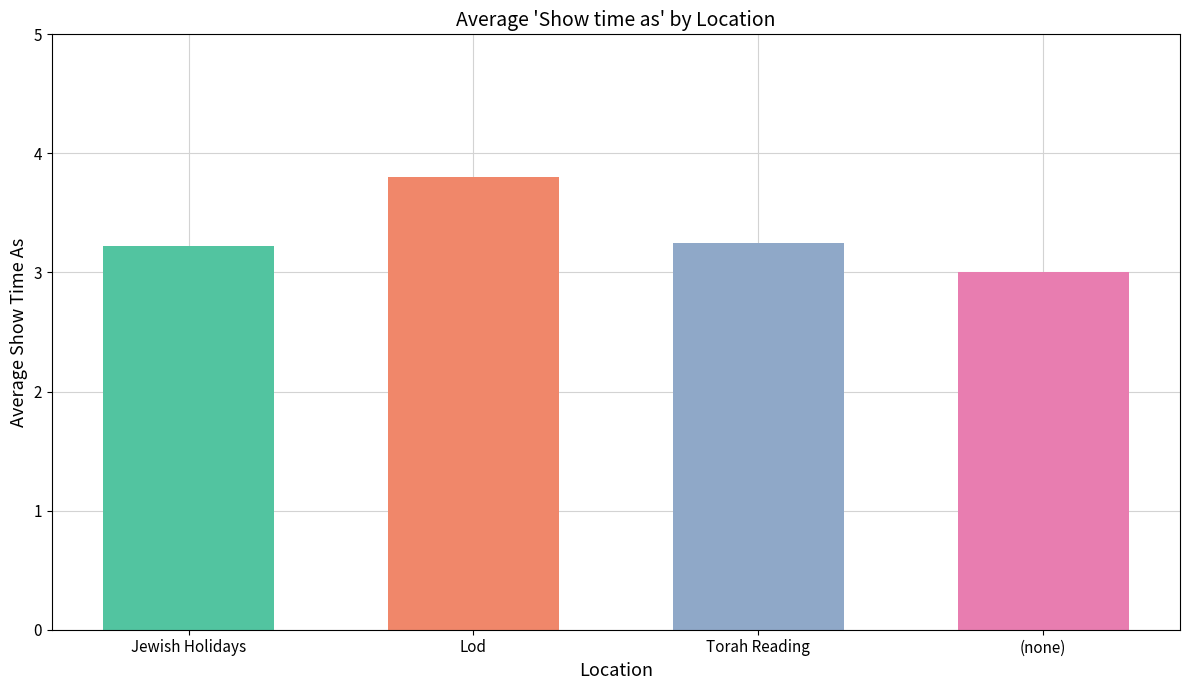

The chart shows a value of 0.7 at Torah Reading. True or false?

False